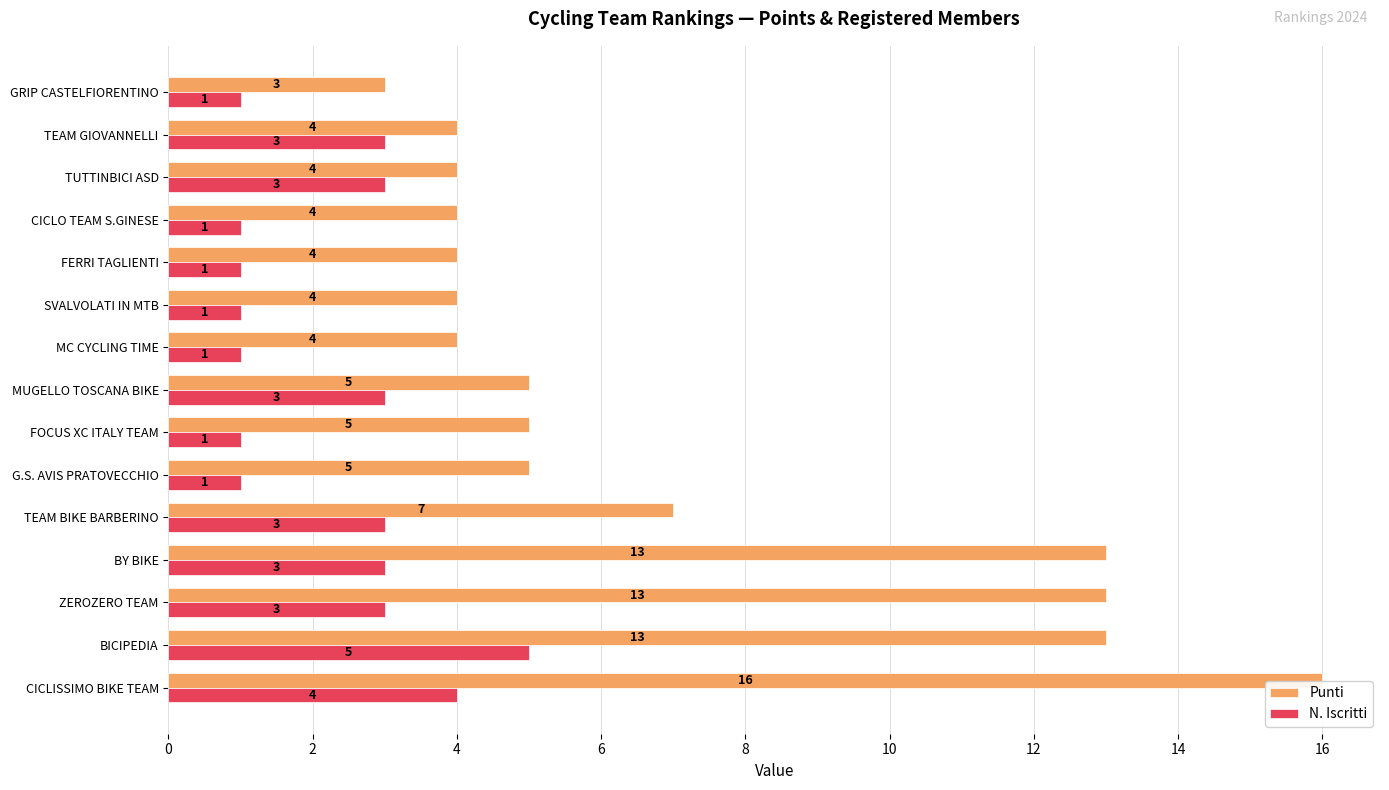

What is the sum of the Punti values at MUGELLO TOSCANA BIKE and SVALVOLATI IN MTB?

9